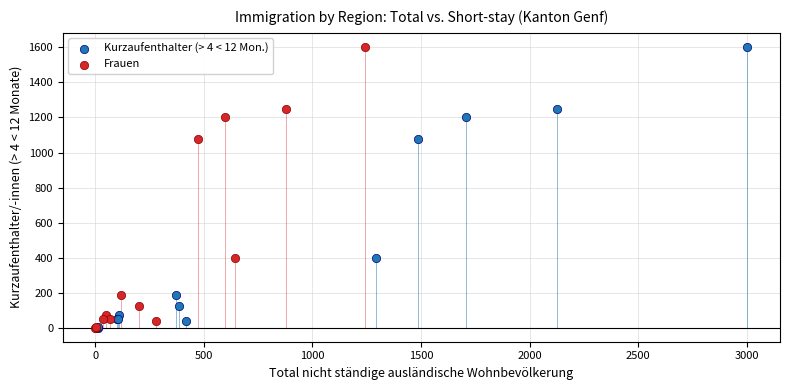

What are all the series names shown in the legend?

Kurzaufenthalter (> 4 < 12 Mon.), Frauen